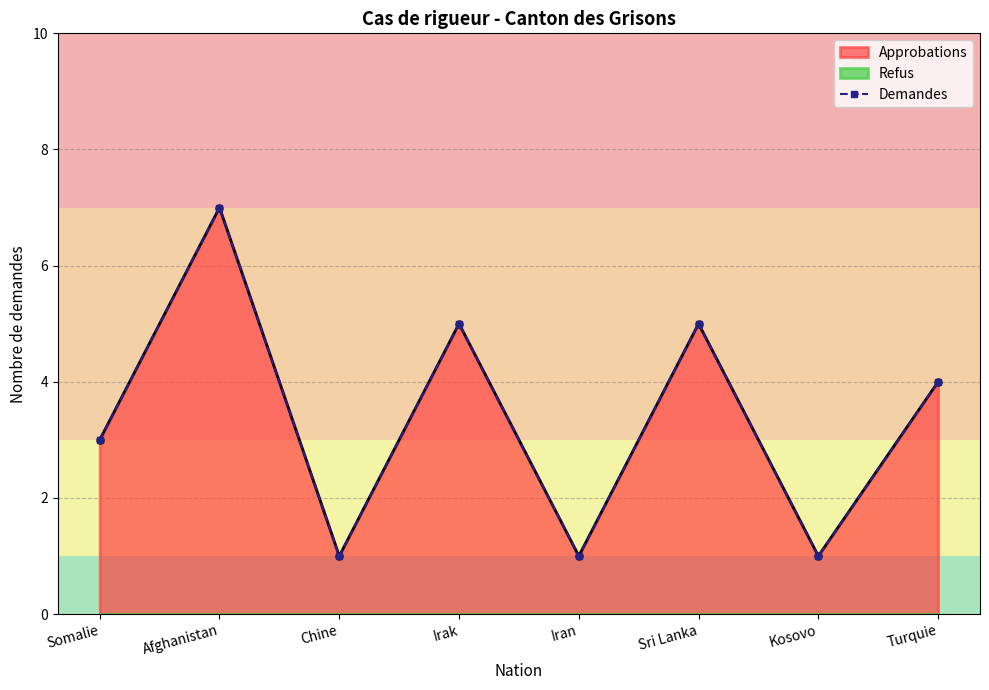

What is the difference between the maximum and second lowest values?

6